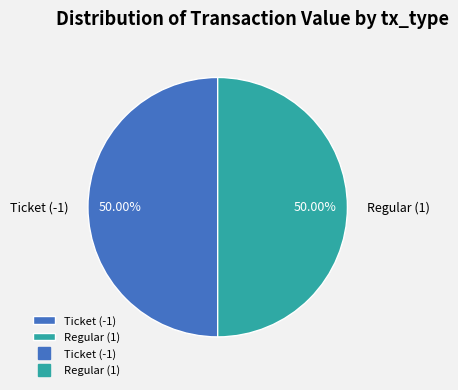

To the nearest percent, what is the average slice percentage?

50%